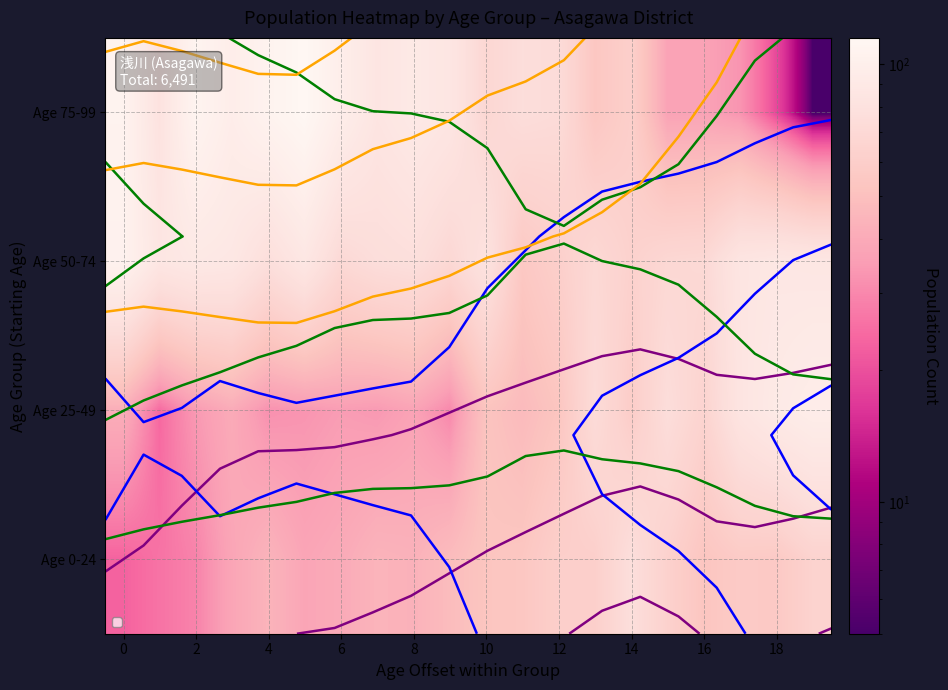

Is the value of Age 0-24 at 8 greater than the value of Age 75-99 at 14?

No